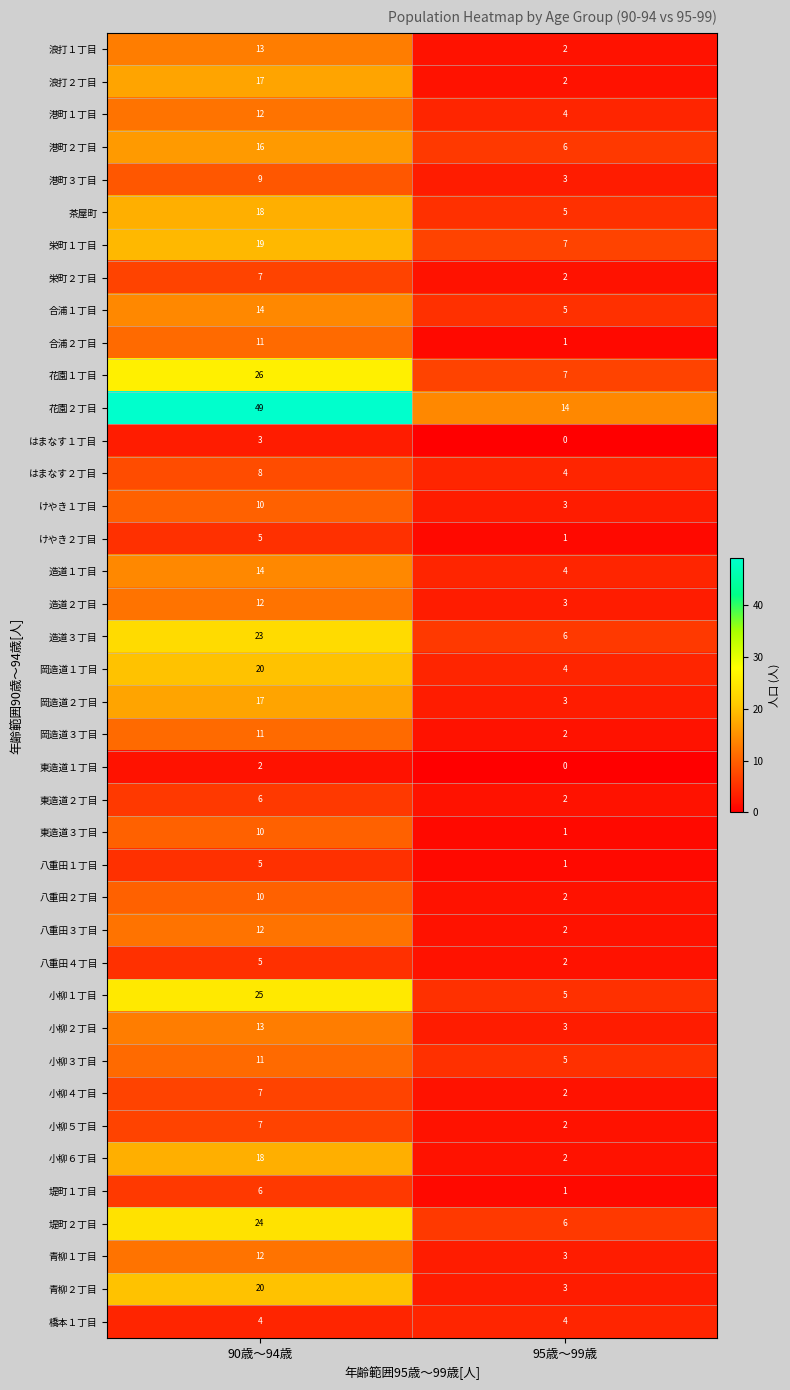

What is the total value across all series at 95歳～99歳?

134